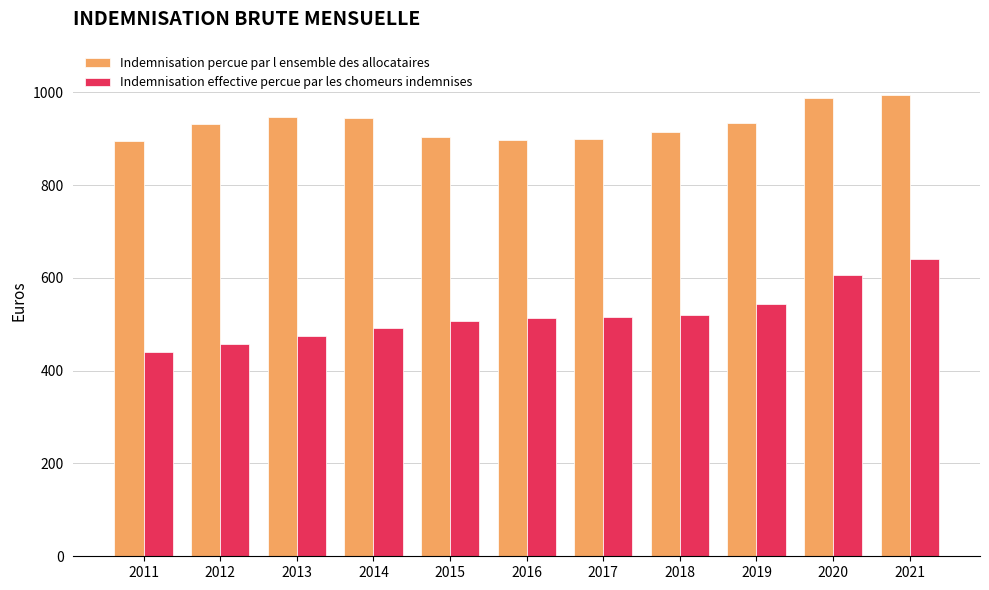

Is it true that Indemnisation effective percue par les chomeurs indemnises equals 492.6 at 2014?

True